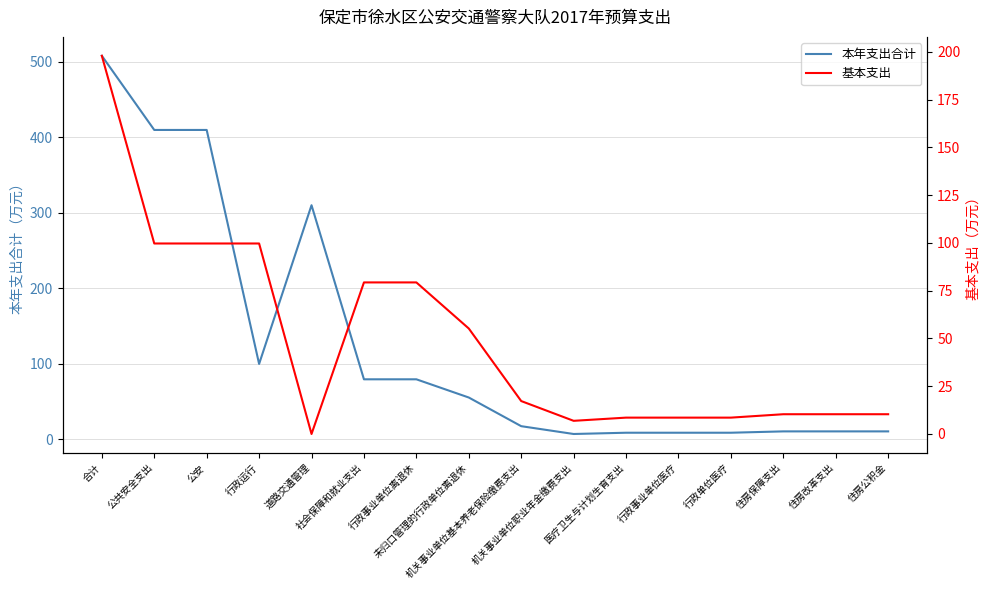

At which label does 本年支出合计 reach its peak?

合计